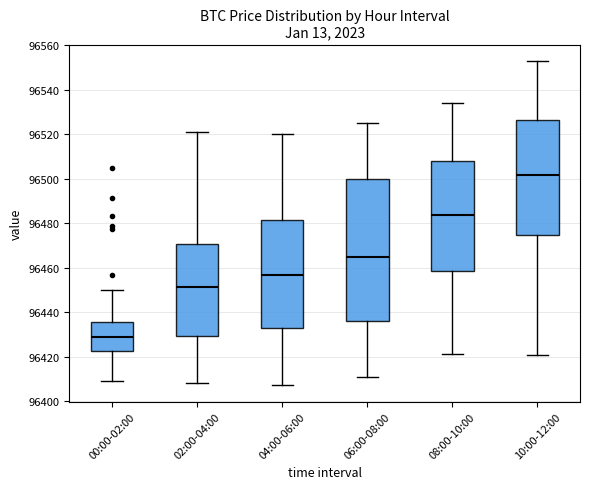

Where does the lower whisker of the box for 10:00-12:00 end on the y-axis? The values are not printed on the chart, so give them approximately, as read against the axis.

96422